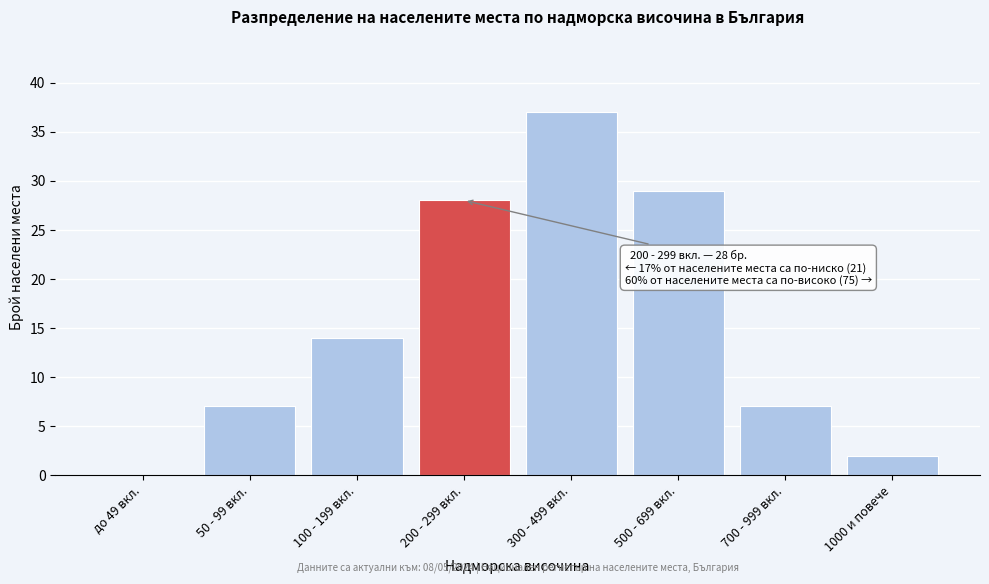

Reading left to right, list all the values displayed in this chart.

до 49 вкл.=0	50 - 99 вкл.=7	100 - 199 вкл.=14	200 - 299 вкл.=28	300 - 499 вкл.=37	500 - 699 вкл.=29	700 - 999 вкл.=7	1000 и повече=2